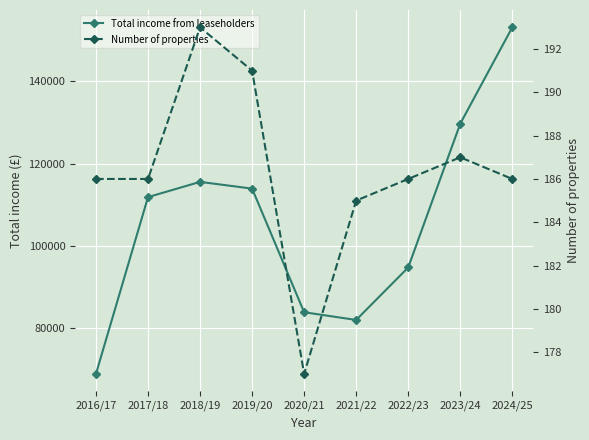

List the series in order of their peak value, highest first.

Total income from leaseholders, Number of properties